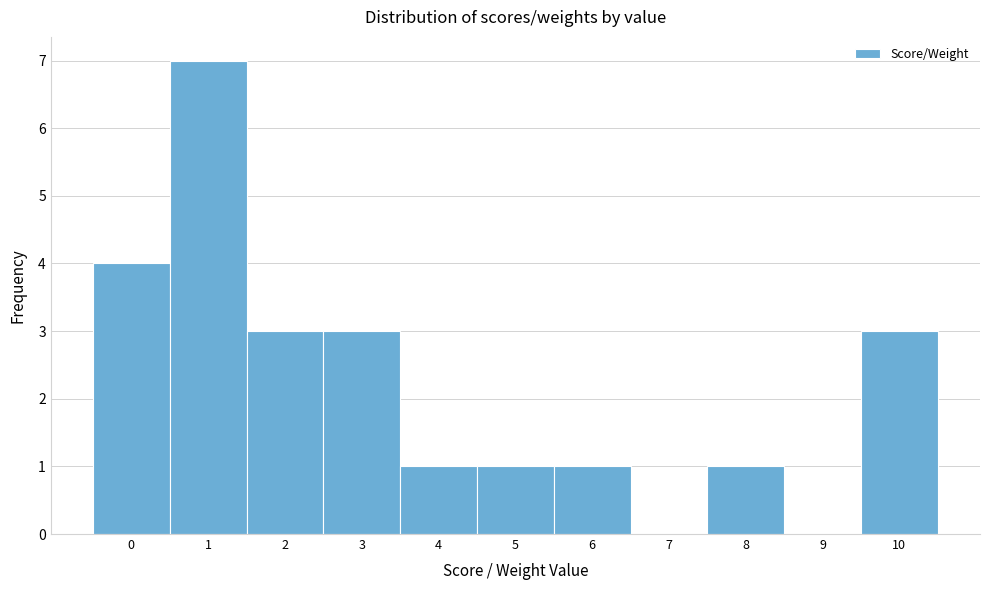

Reading left to right, list every bar in this chart as the range it spans on the x-axis followed by its height. The values are not printed on the chart, so give them approximately, as read against the axis.

-0.5 to 0.5: 4
0.5 to 1.5: 7
1.5 to 2.5: 3
2.5 to 3.5: 3
3.5 to 4.5: 1
4.5 to 5.5: 1
5.5 to 6.5: 1
6.5 to 7.5: 0
7.5 to 8.5: 1
8.5 to 9.5: 0
9.5 to 10.5: 3